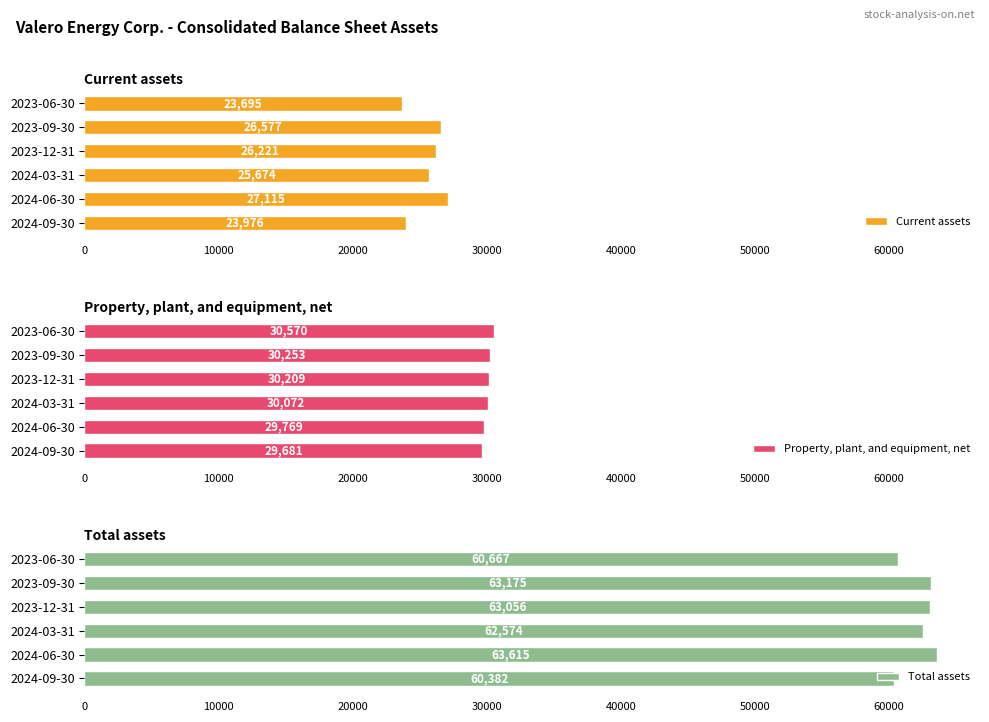

What are all the series names shown in the legend?

Current assets, Property, plant, and equipment, net, Total assets